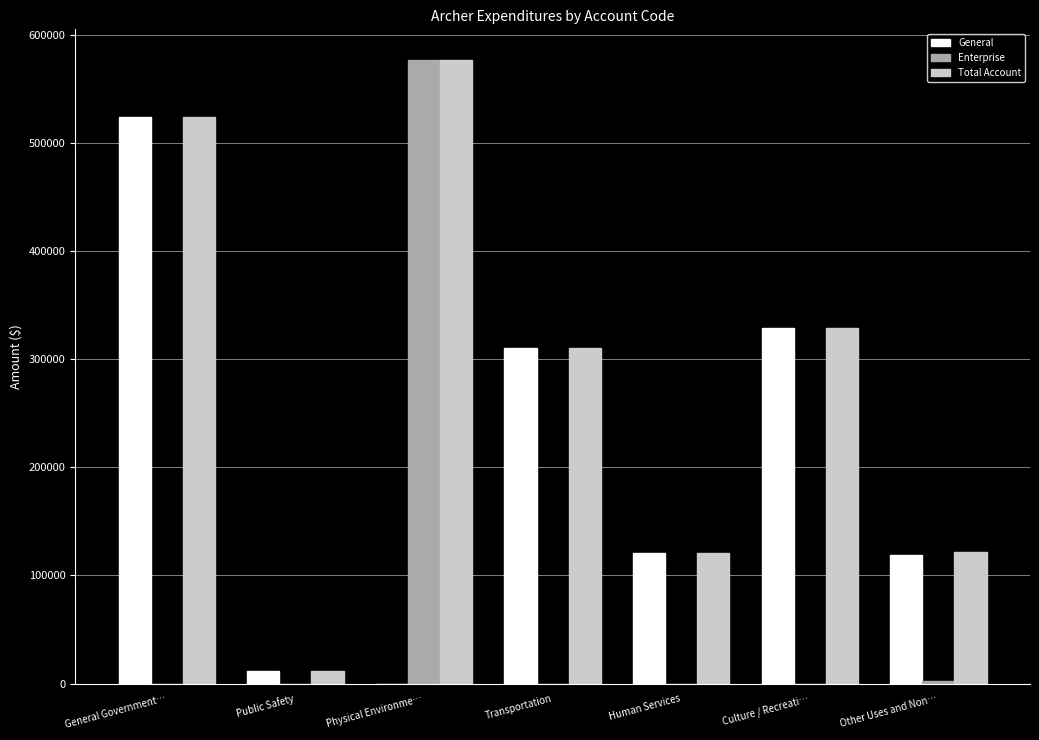

At which category does the chart reach its peak across all series?

Physical Environme…